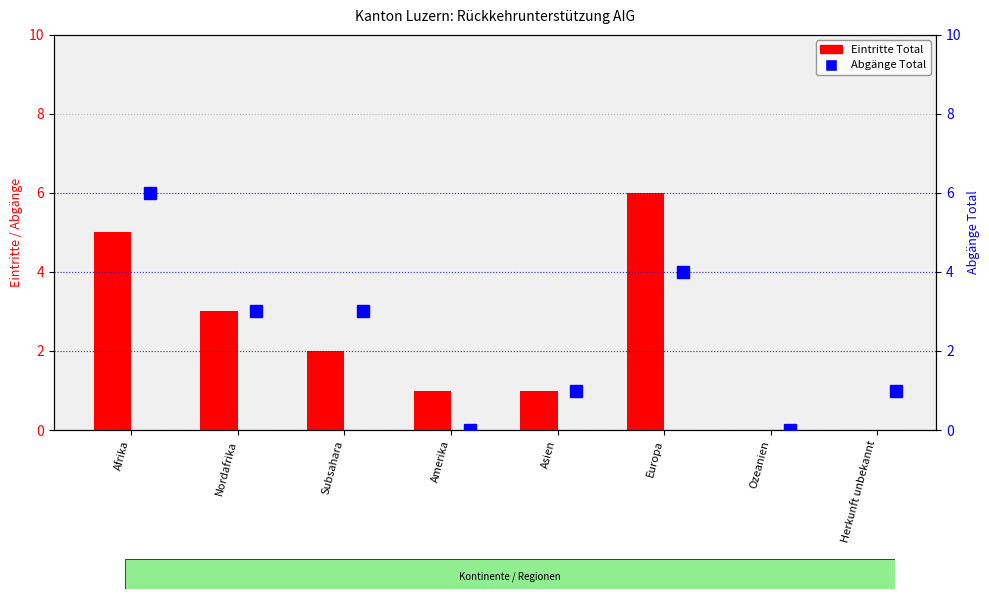

Reading left to right, what are all the values shown in this chart?

Eintritte Total: 5	3	2	1	1	6	0	0
Abgänge Total: 6	3	3	0	1	4	0	1